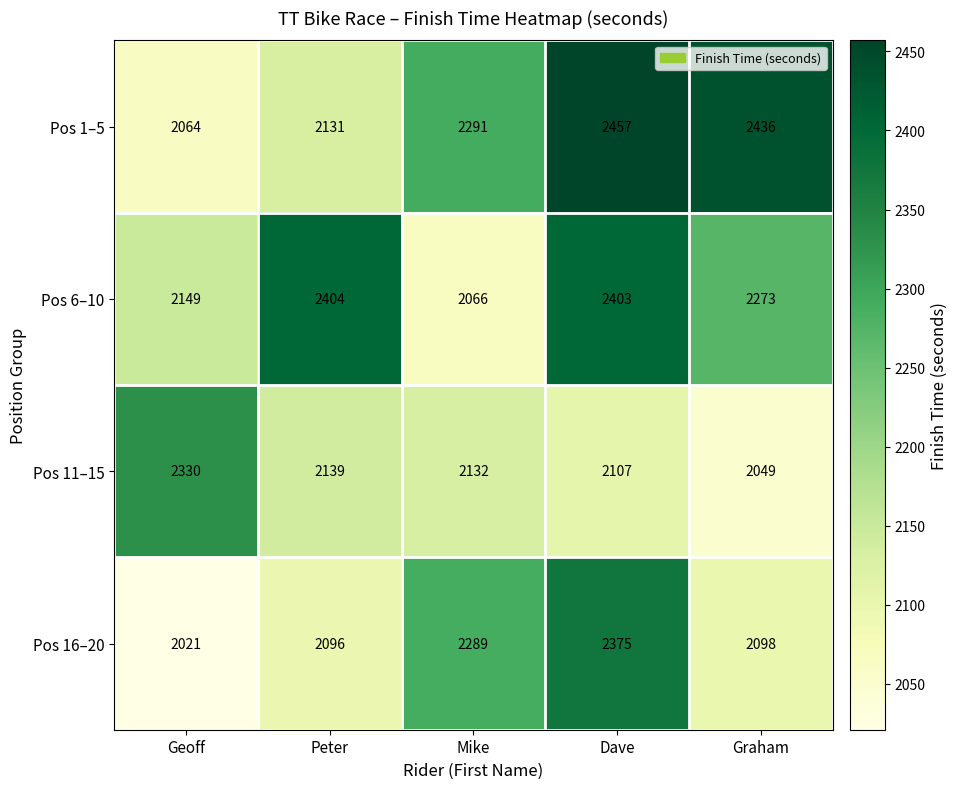

Reading left to right, list all the values displayed in this chart.

Pos 1–5: Geoff=2064	Peter=2131	Mike=2291	Dave=2457	Graham=2436
Pos 6–10: Geoff=2149	Peter=2404	Mike=2066	Dave=2403	Graham=2273
Pos 11–15: Geoff=2330	Peter=2139	Mike=2132	Dave=2107	Graham=2049
Pos 16–20: Geoff=2021	Peter=2096	Mike=2289	Dave=2375	Graham=2098